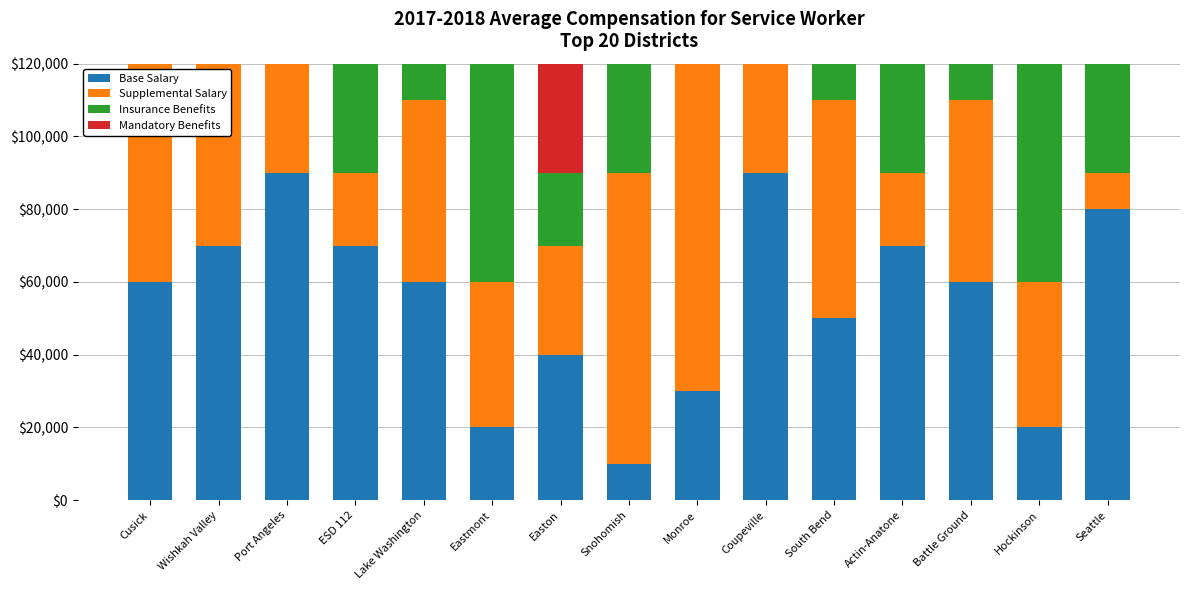

At ESD 112, list the series in order from smallest to largest.

Supplemental Salary, Insurance Benefits, Mandatory Benefits, Base Salary